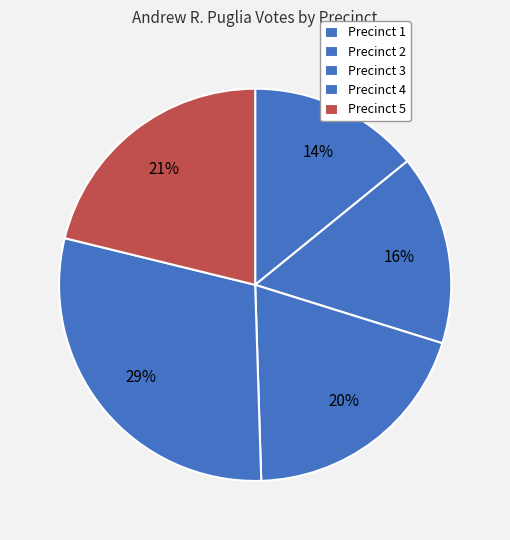

Count the number of slices in the pie.

5